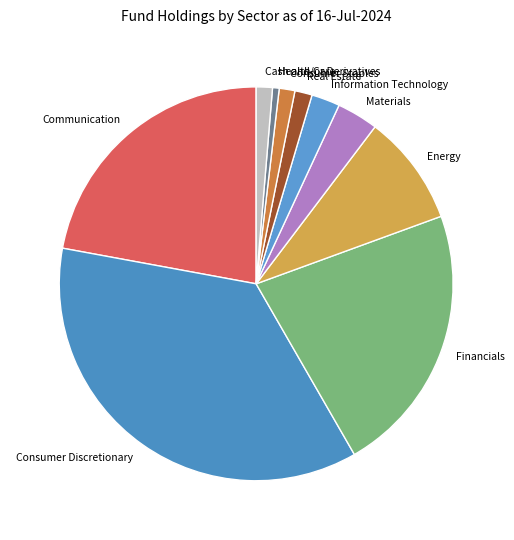

Do Information Technology and Energy together represent more than half of the pie?

No